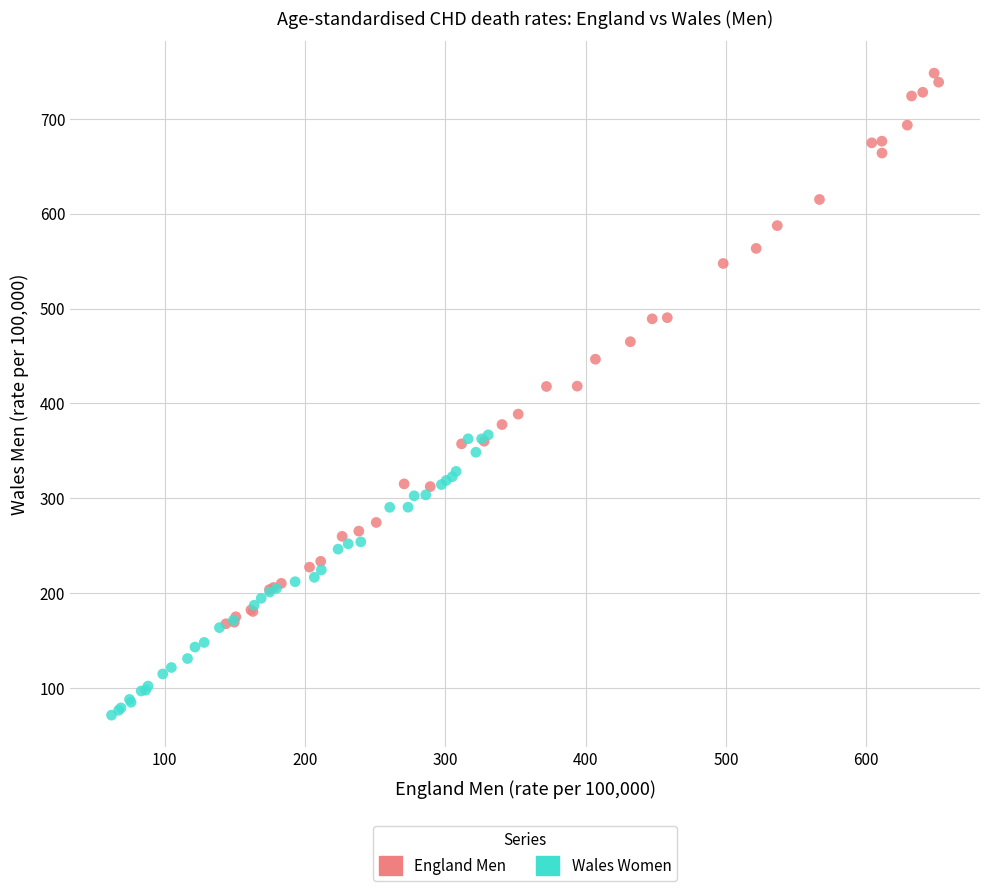

Which series contains the lowest Y value?

Wales Women